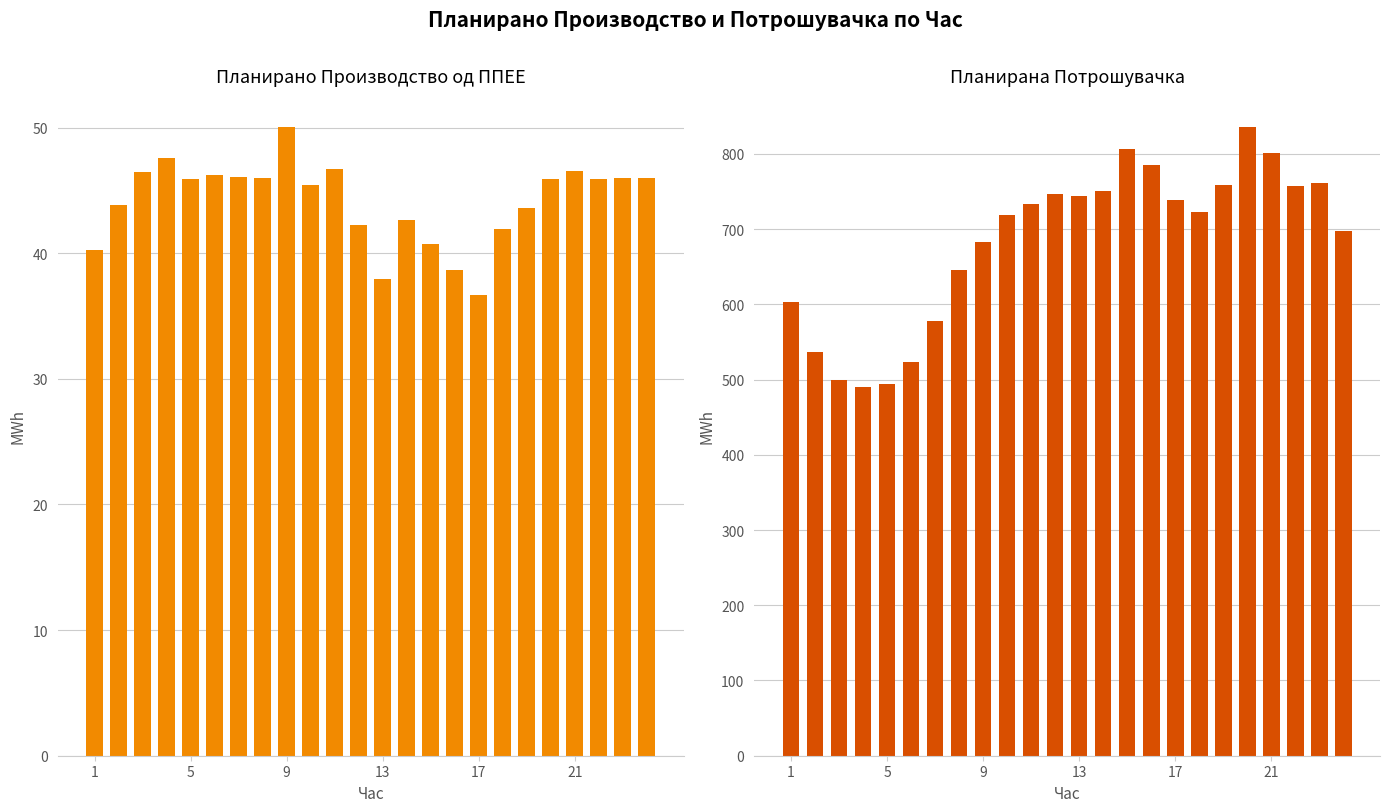

Between 7 and 14, which is larger?

7